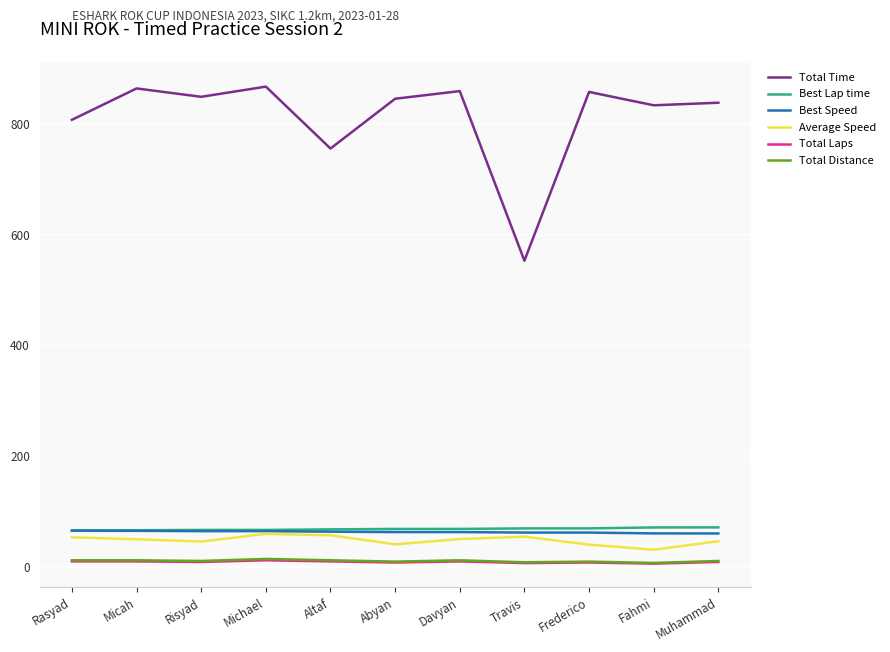

What position from the right is Muhammad?

1